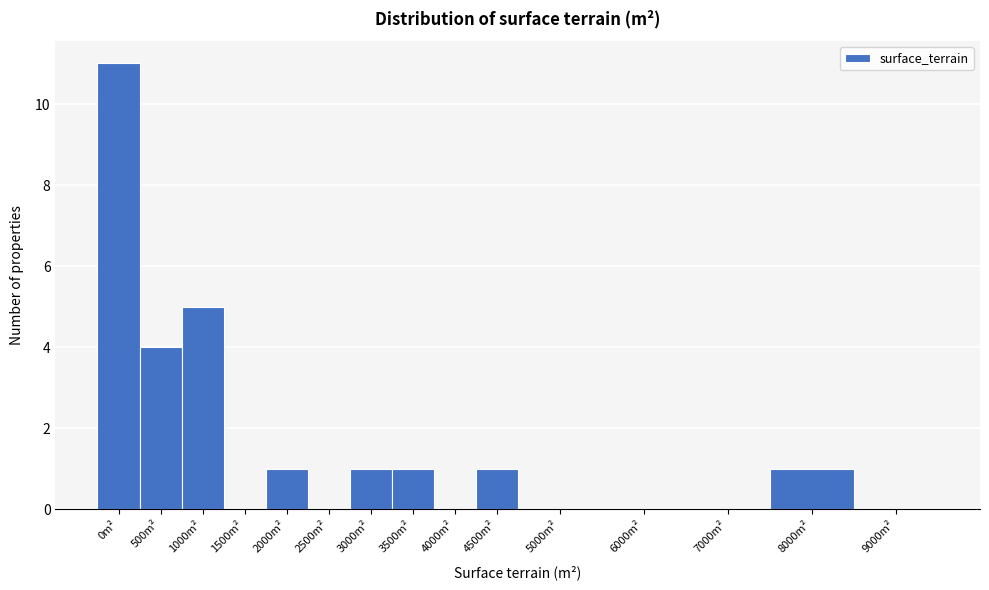

Reading left to right, list all the values displayed in this chart.

0m²=11	500m²=4	1000m²=5	1500m²=0	2000m²=1	2500m²=0	3000m²=1	3500m²=1	4000m²=0	4500m²=1	5000m²=0	6000m²=0	7000m²=0	8000m²=1	9000m²=0